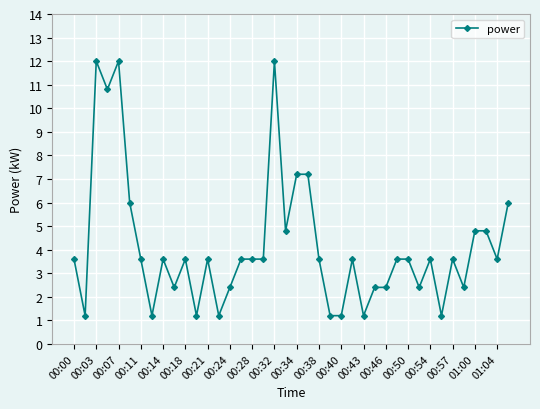

Reading left to right, list all the values displayed in this chart.

3.6	1.2	12.0	10.8	12.0	6.0	3.6	1.2	3.6	2.4	3.6	1.2	3.6	1.2	2.4	3.6	3.6	3.6	12.0	4.8	7.2	7.2	3.6	1.2	1.2	3.6	1.2	2.4	2.4	3.6	3.6	2.4	3.6	1.2	3.6	2.4	4.8	4.8	3.6	6.0